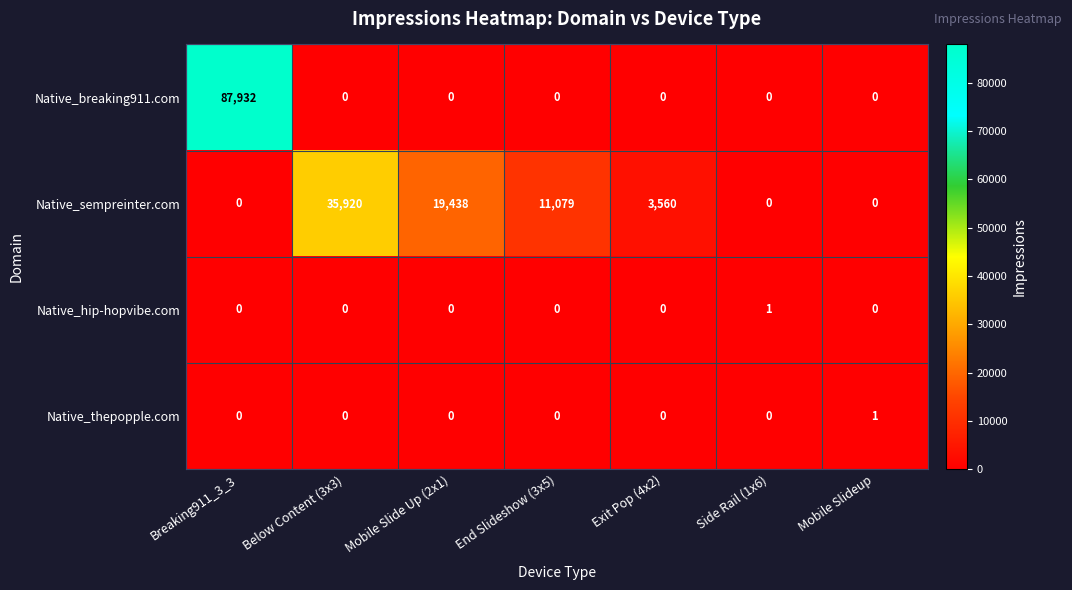

Read the Native_sempreinter.com value at End Slideshow (3x5), to the nearest 50.

11100